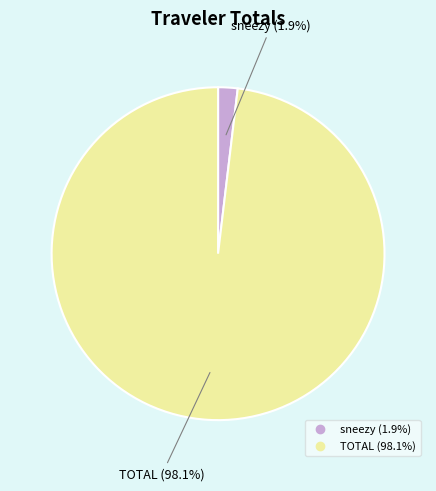

To the nearest percent, what is the difference between the sneezy and TOTAL slice percentages?

96%